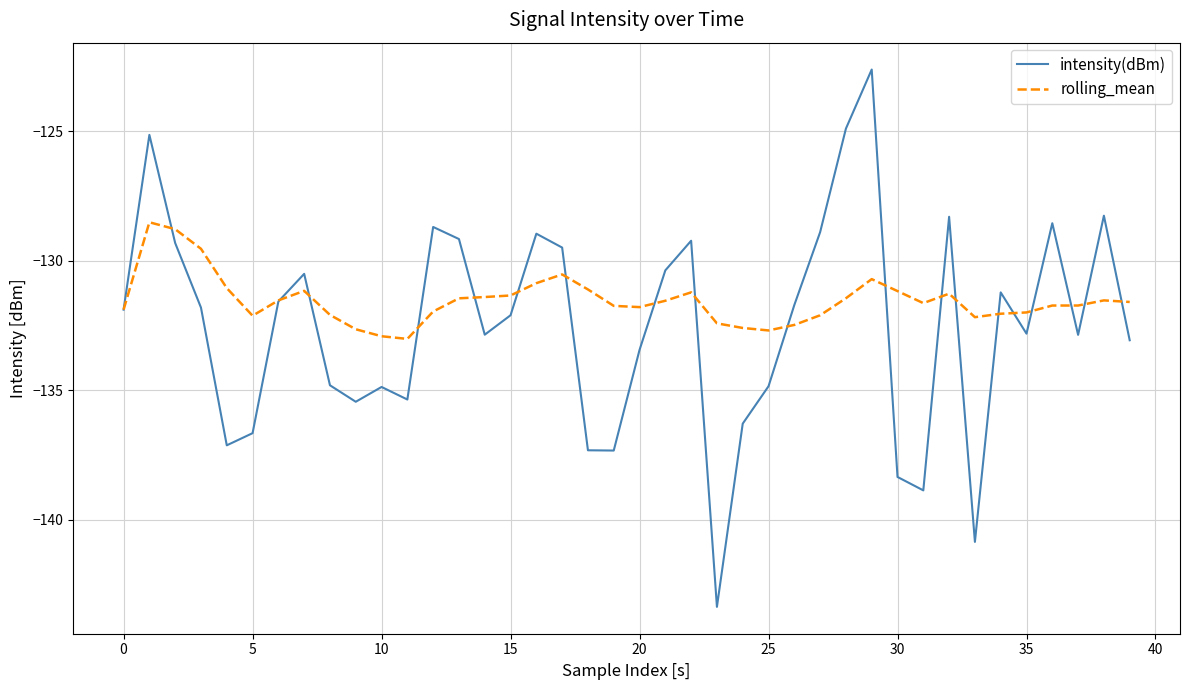

Which series has the largest range (max minus min)?

intensity(dBm)